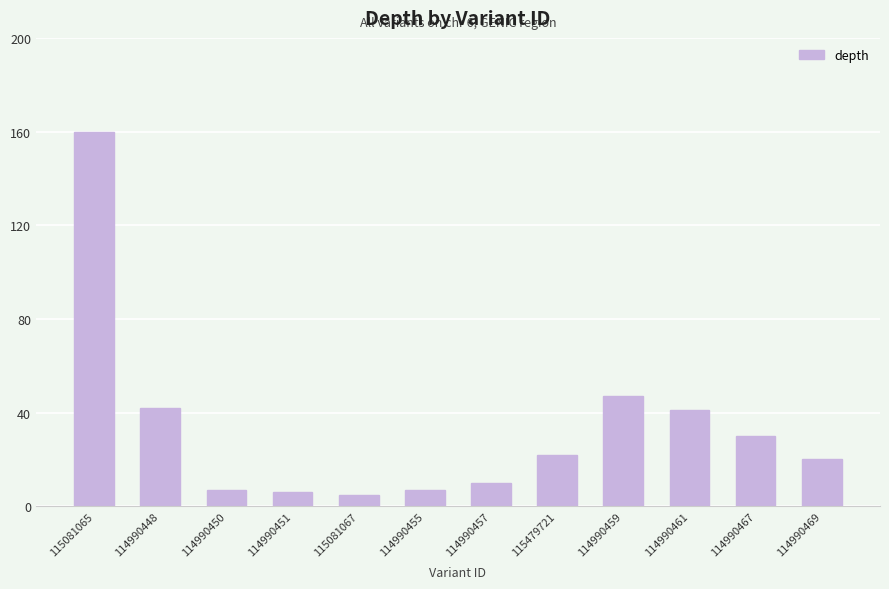

Reading left to right, extract all data points from this chart.

160	42	7	6	5	7	10	22	47	41	30	20